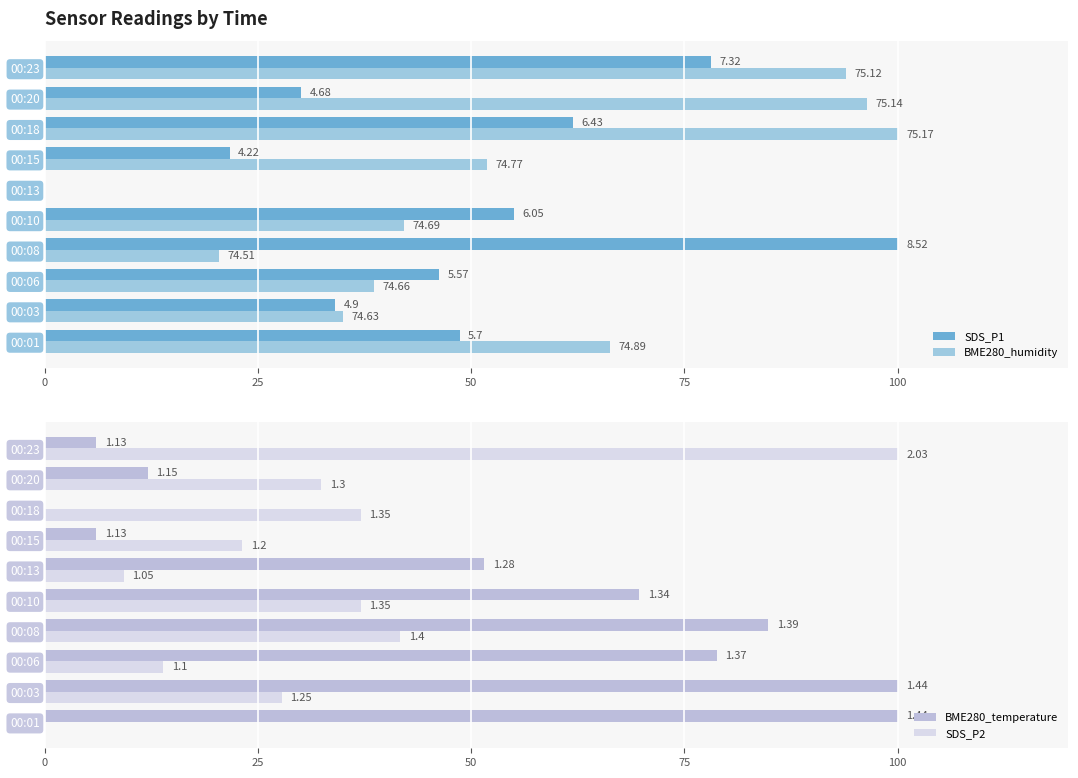

What is the greatest value displayed?

100.0